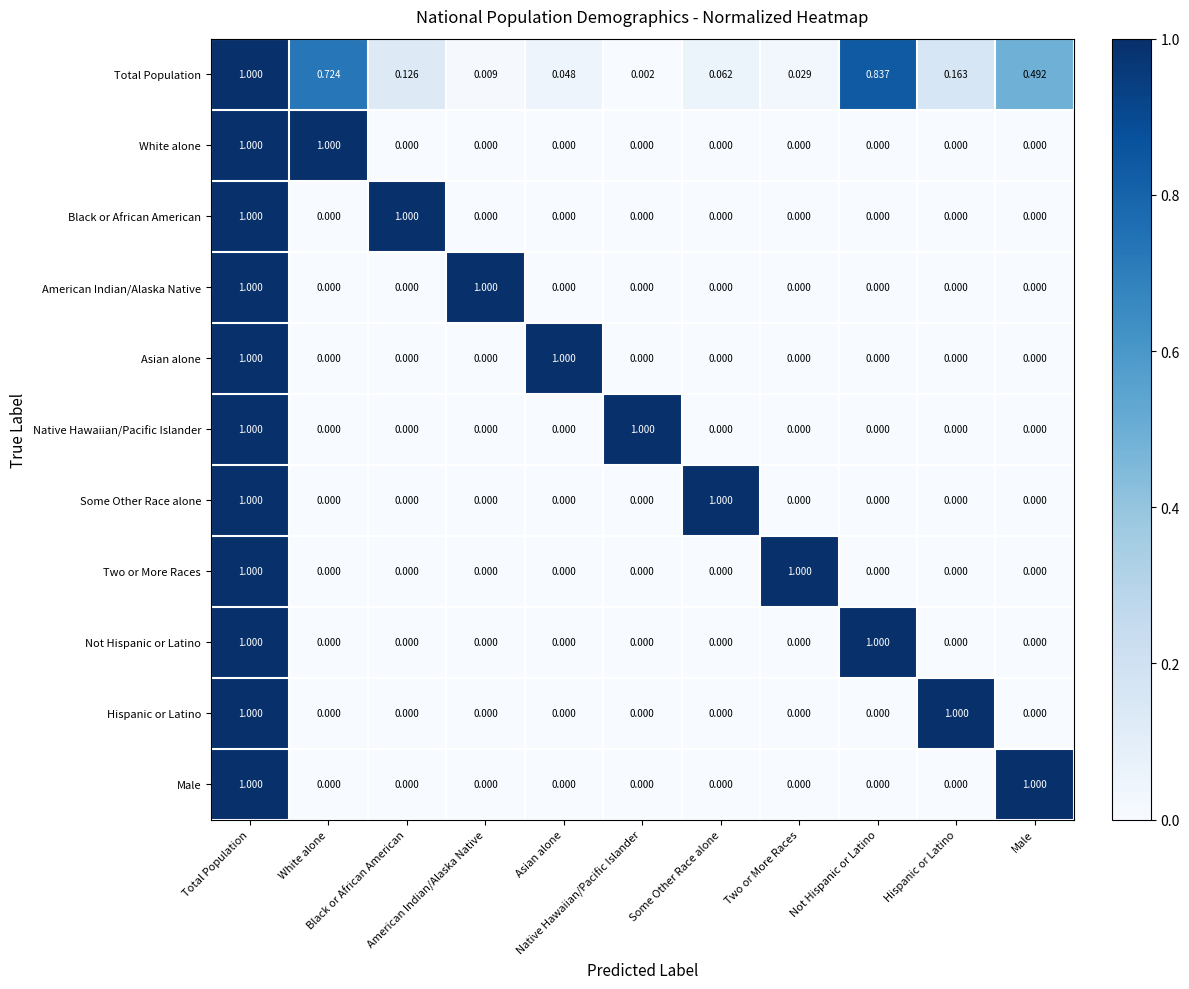

Which series has the largest total across all categories?

Total Population